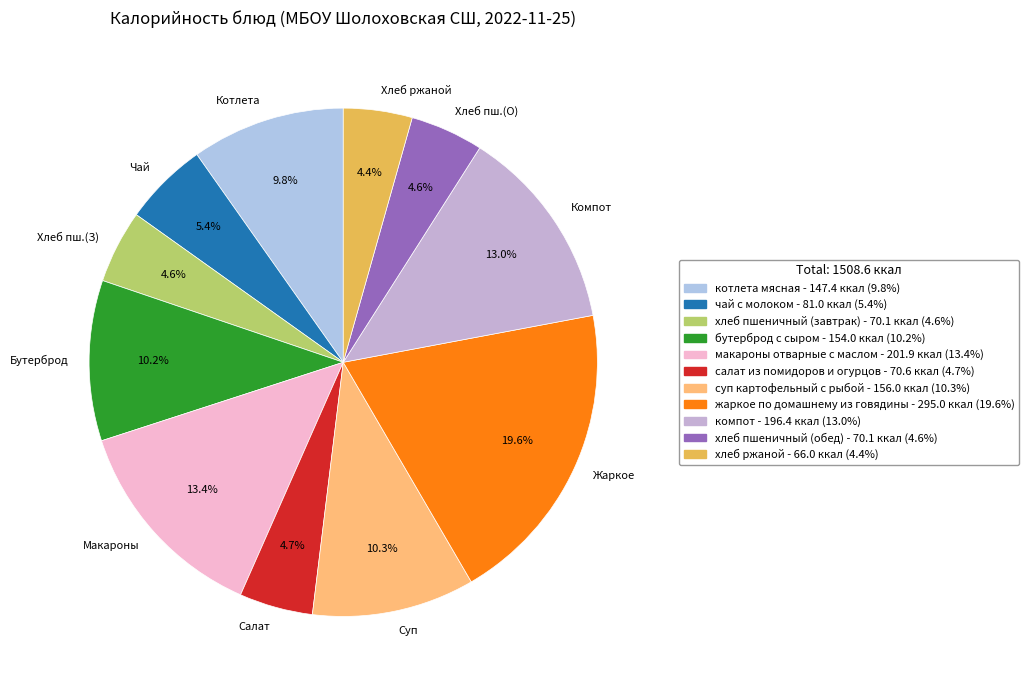

Is there any slice that represents more than half of the pie?

No